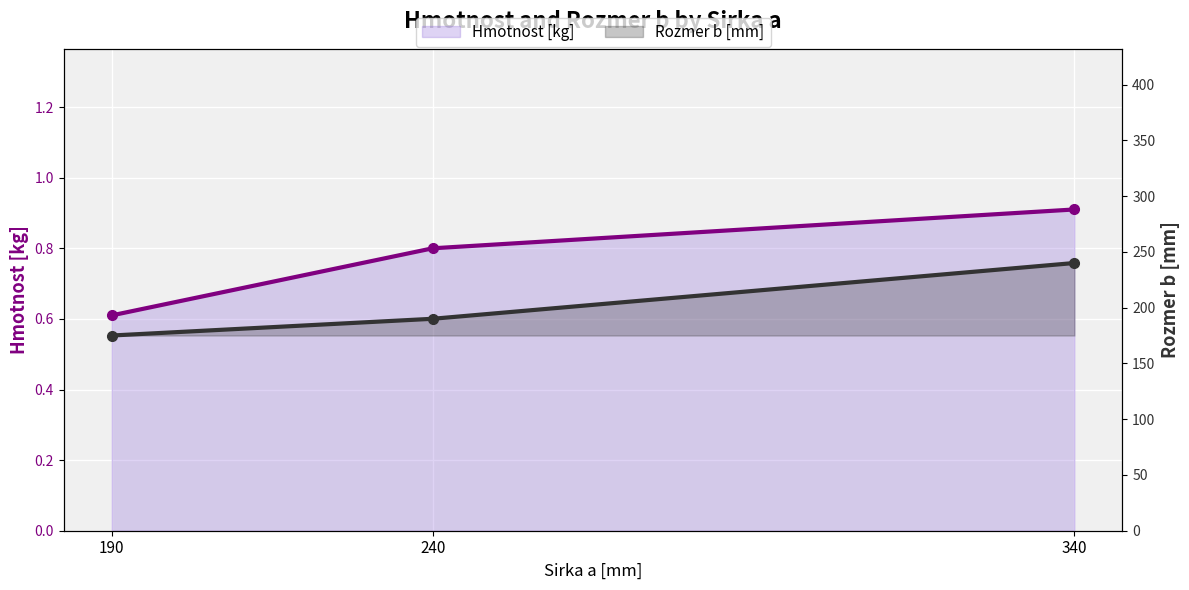

What is the value of the Hmotnost [kg] point at the 1st from the left?

0.6